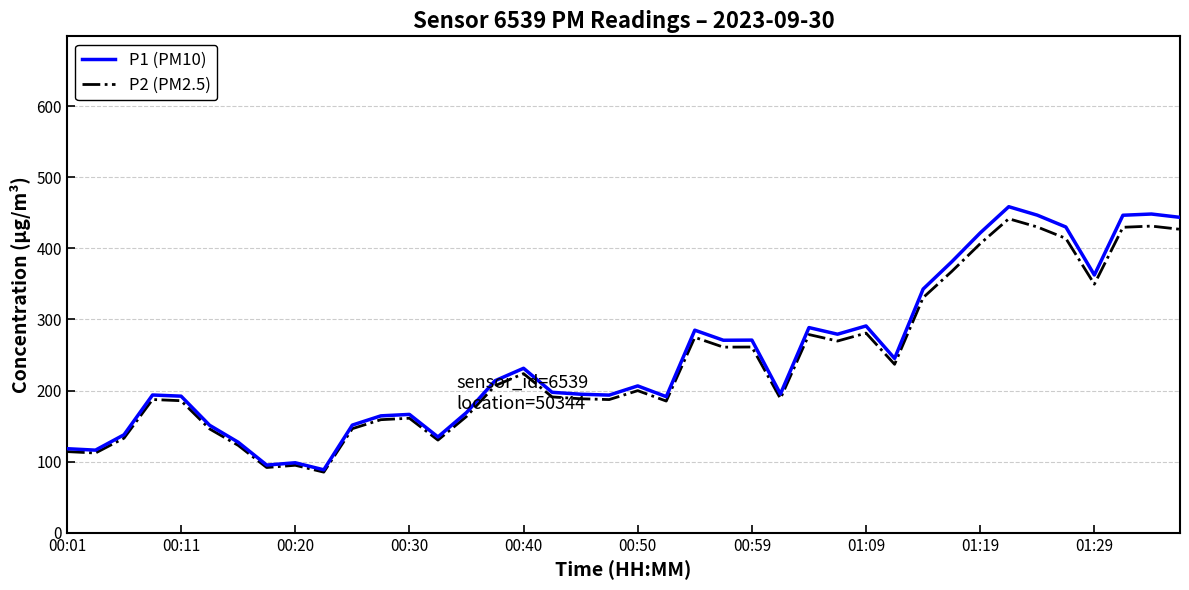

At how many categories does at least one series exceed 406?

7